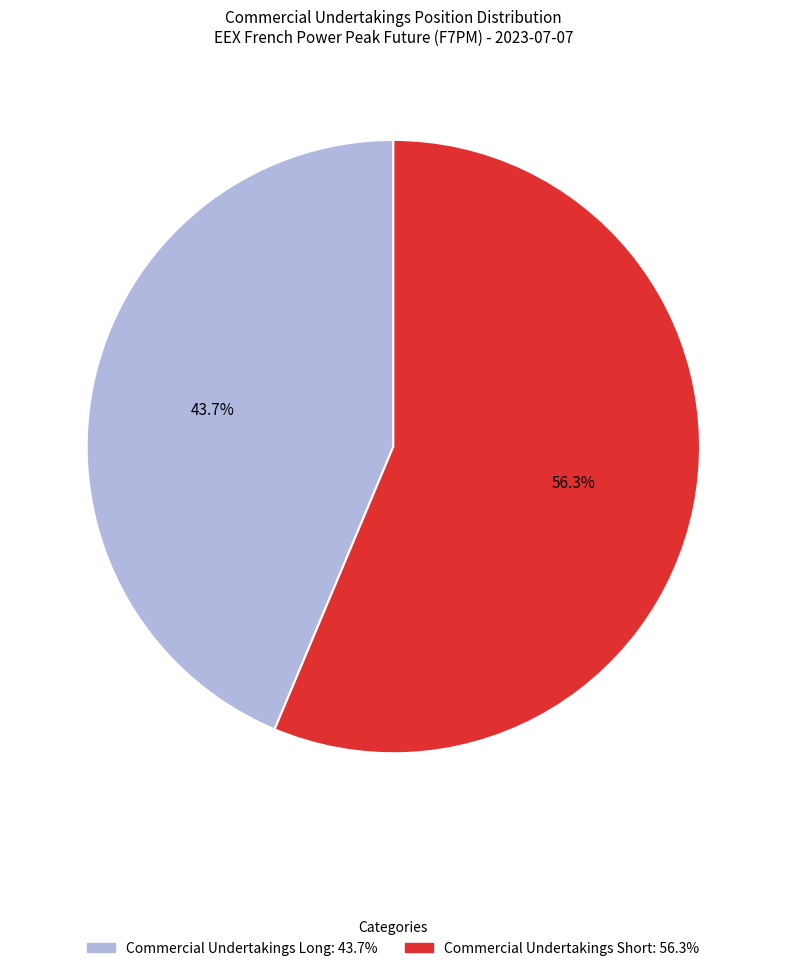

How many segments does this pie chart have?

2